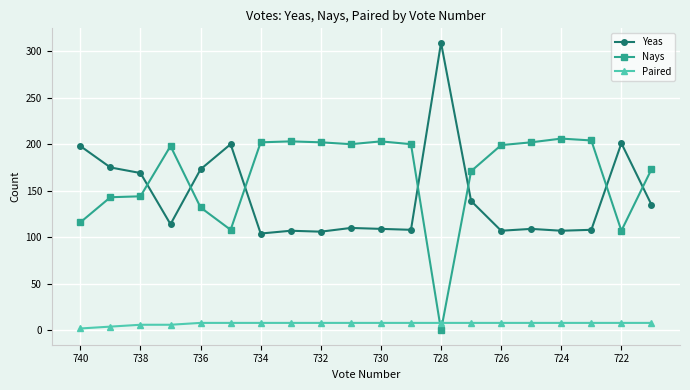

How many lines are shown in the chart?

3